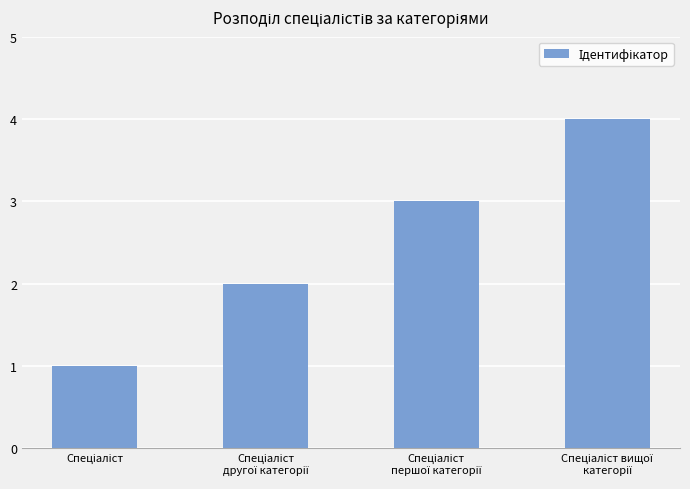

What is the sum of all values?

10